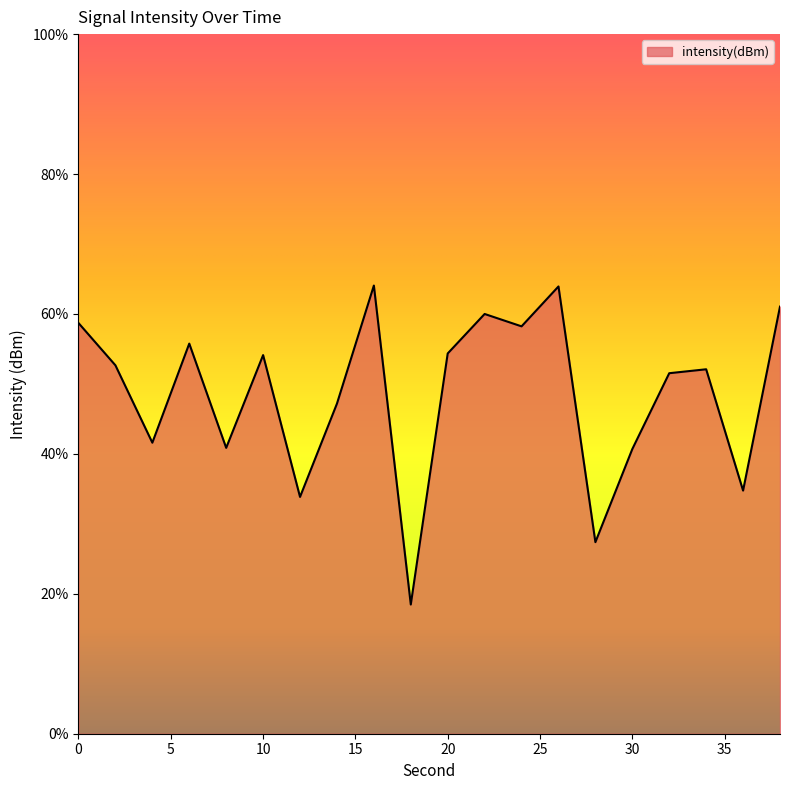

List the labels in order of value, largest first.

16, 26, 38, 22, 0, 24, 6, 20, 10, 2, 34, 32, 14, 4, 8, 30, 36, 12, 28, 18